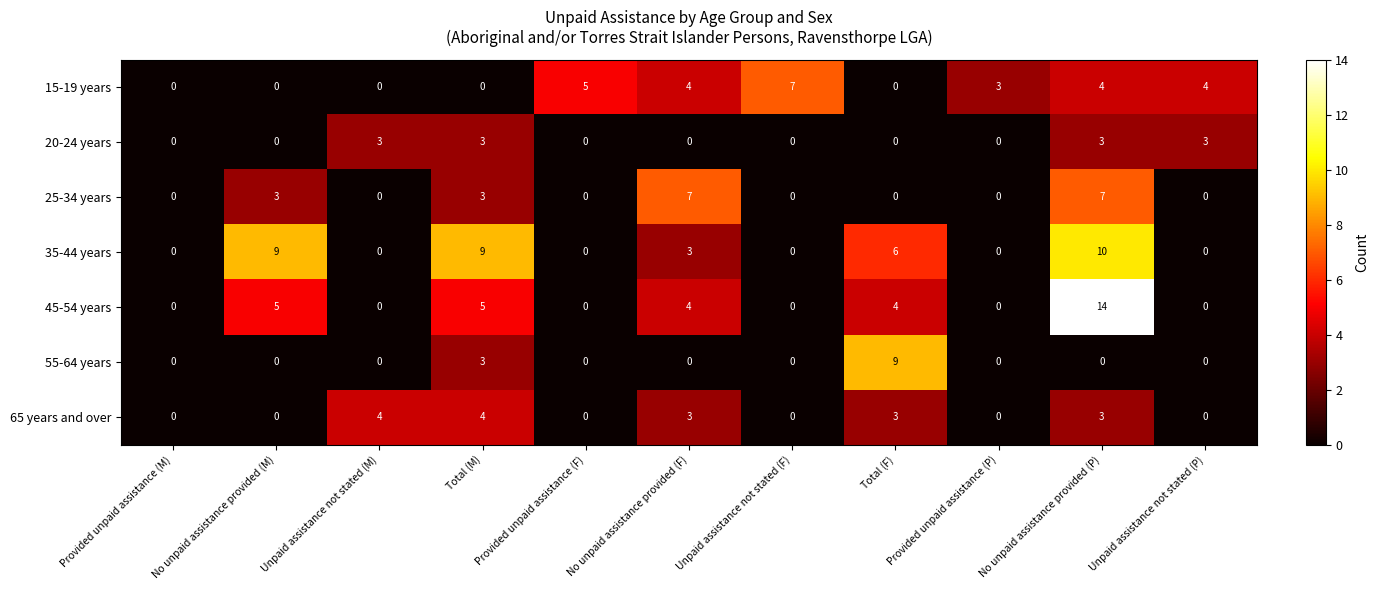

Count the 55-64 years values in the range 0 to 1.

9